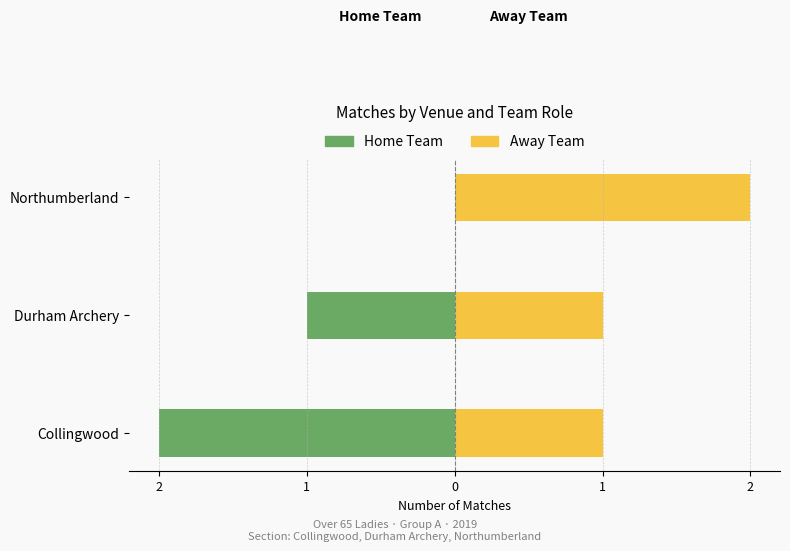

What is the spread (max minus min) of values at Northumberland?

2